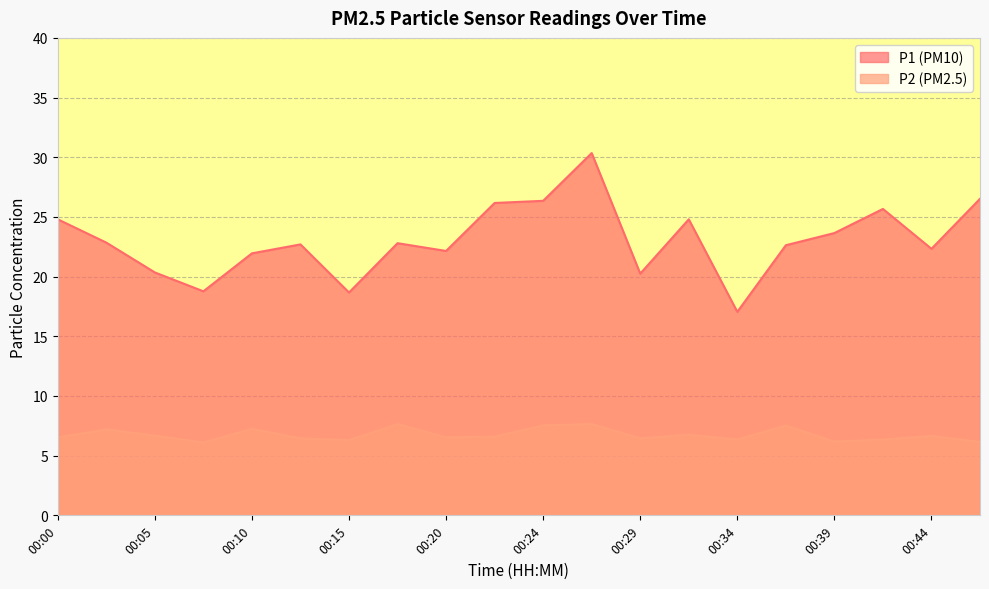

Does the chart display data point markers on the line(s)?

No